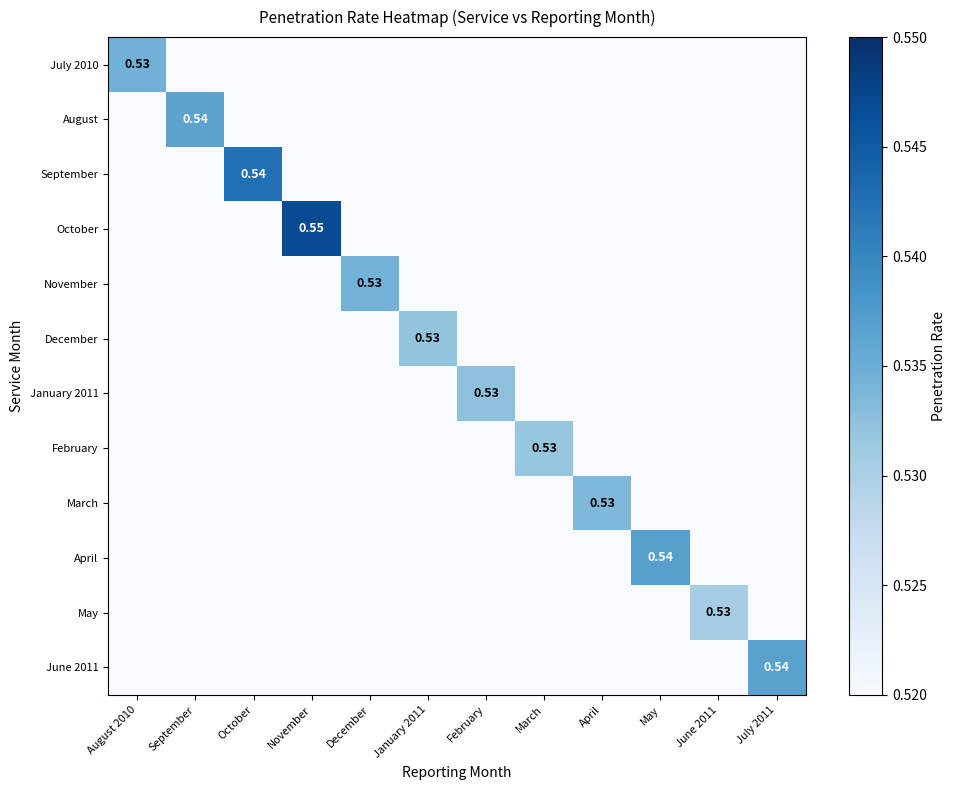

List the labels in order of July 2010 value, largest first.

August 2010, September, October, November, December, January 2011, February, March, April, May, June 2011, July 2011